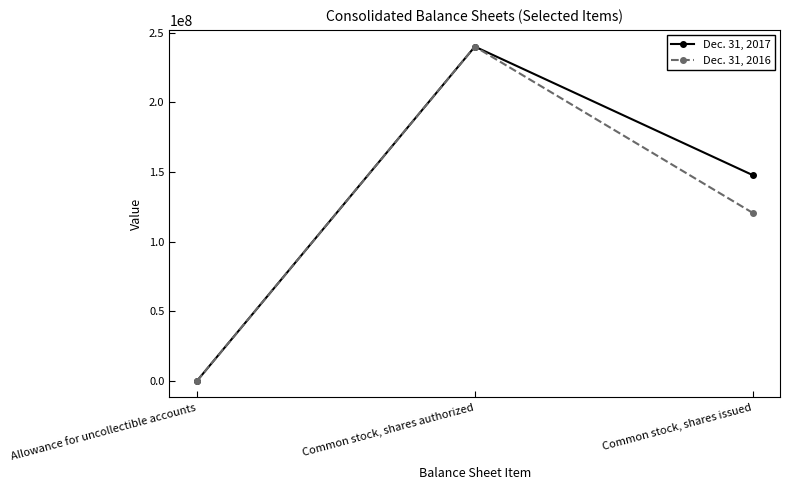

Which label corresponds to the smallest value in the chart?

Allowance for uncollectible accounts